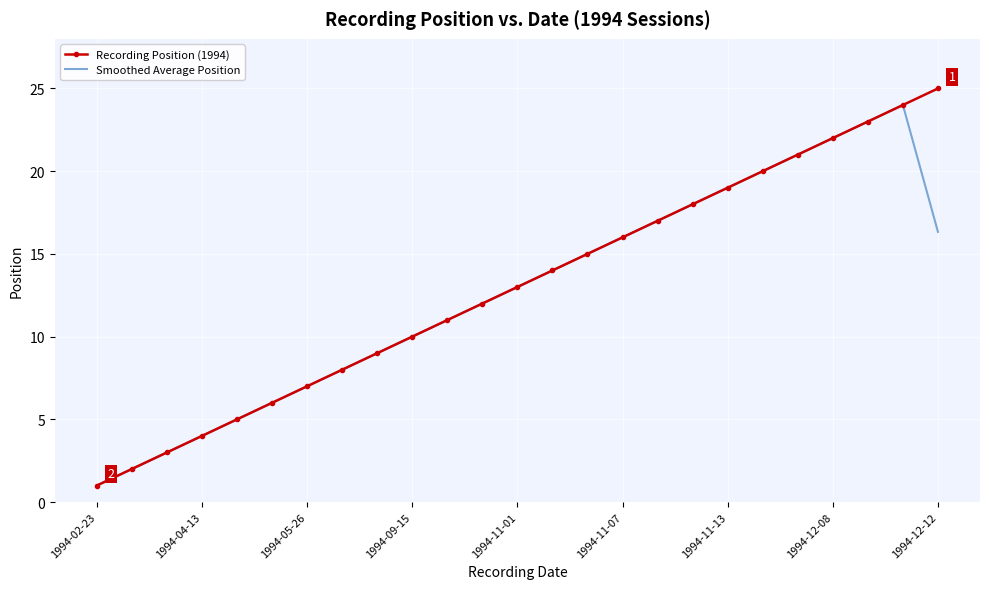

What is the minimum value for Smoothed Average Position?

1.0